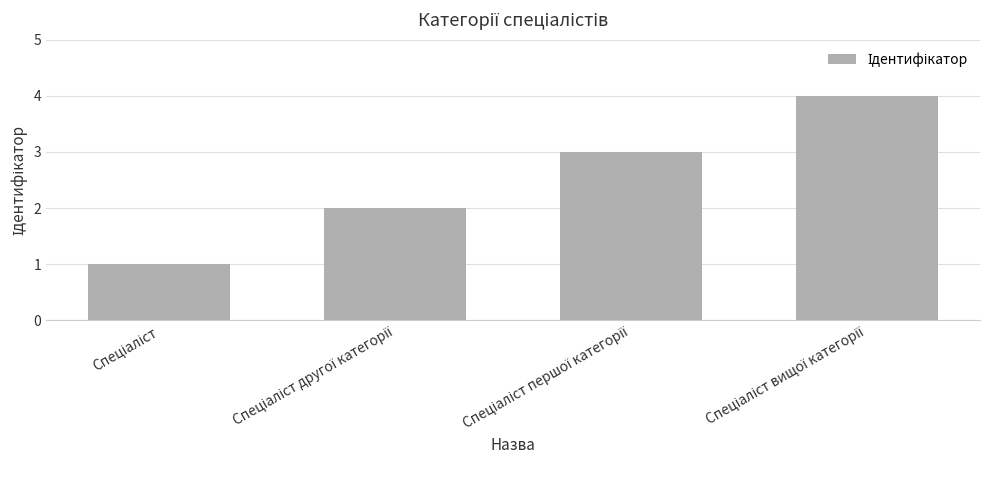

What is the sum of all values?

10